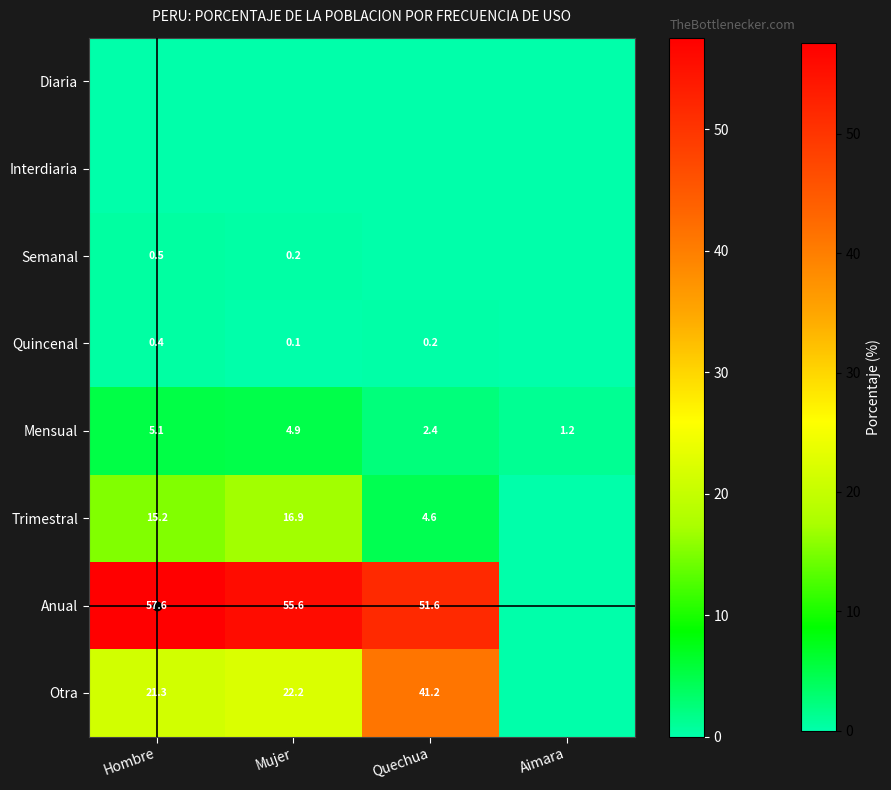

True or false: Quincenal has a value of 0.1 at Mujer.

True